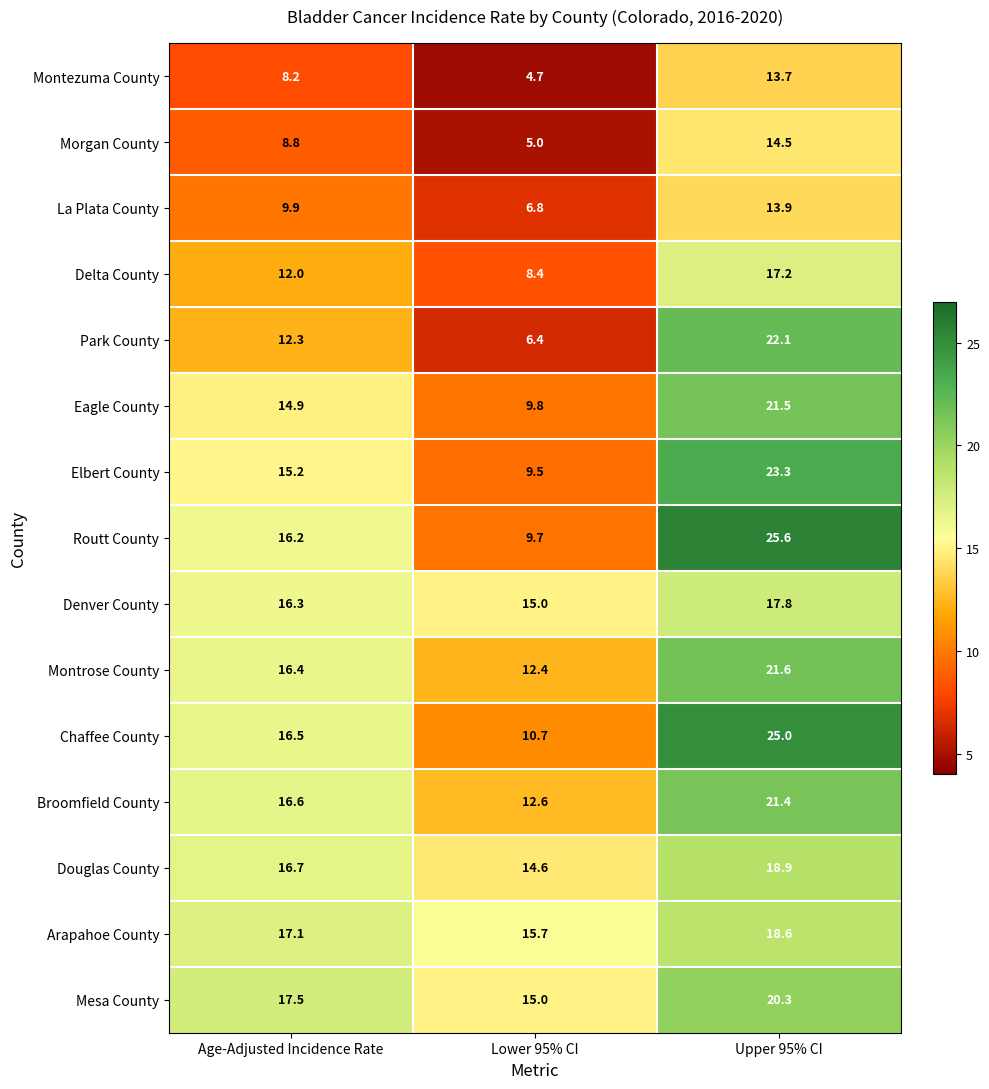

True or false: Montezuma County has a value of 3.1 at Lower 95% CI.

False